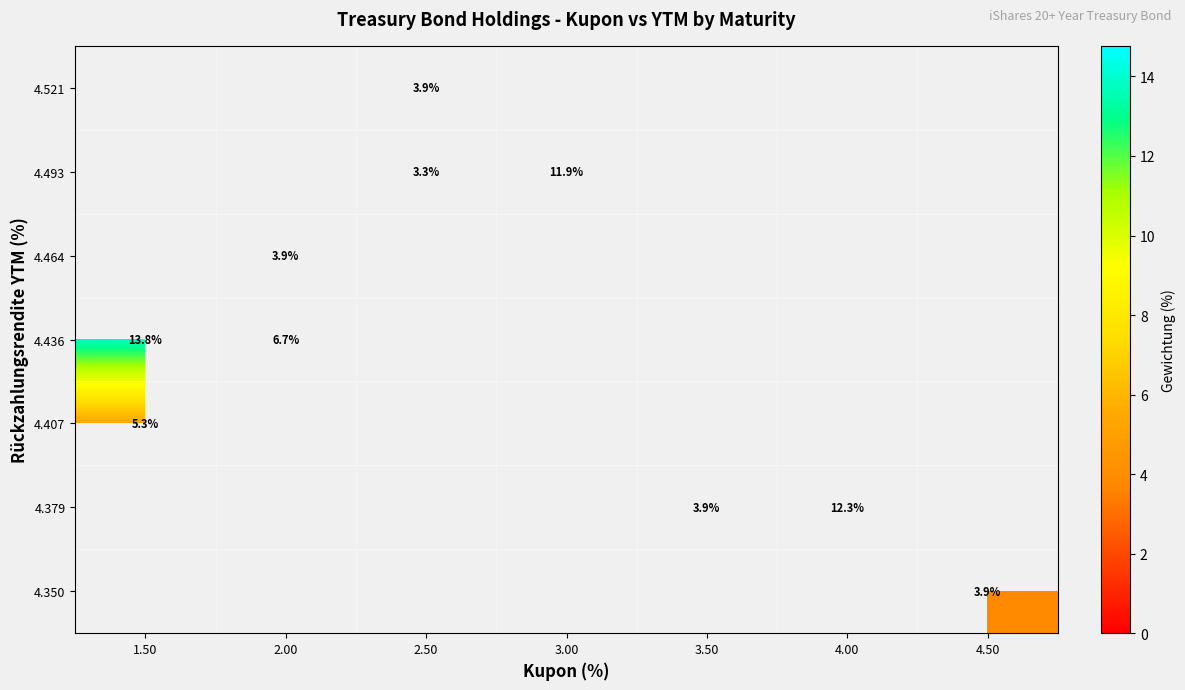

At which category is the sum across all series the highest?

1.50